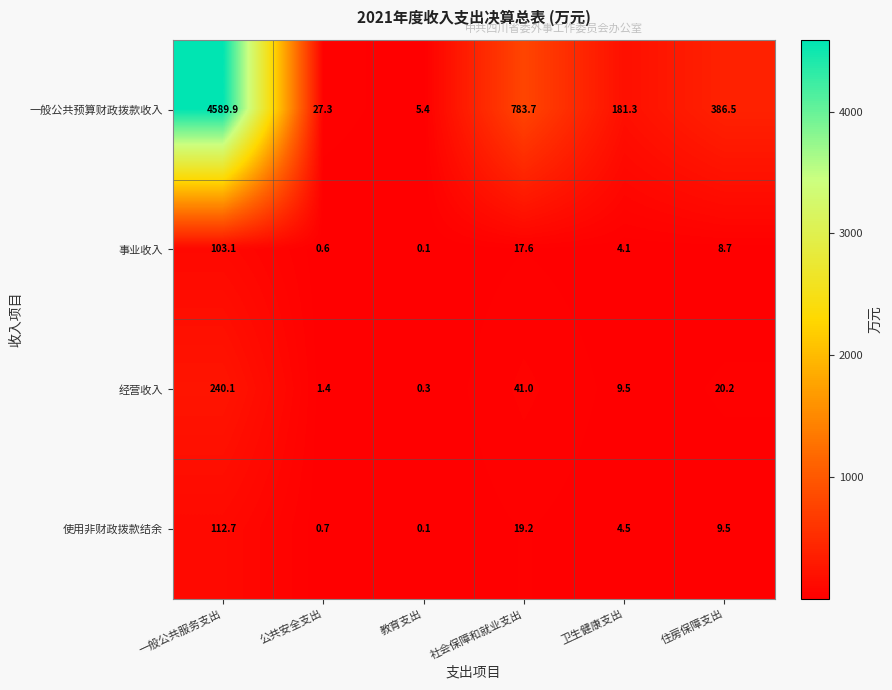

What is the difference between the 使用非财政拨款结余 values at 教育支出 and 公共安全支出?

0.6